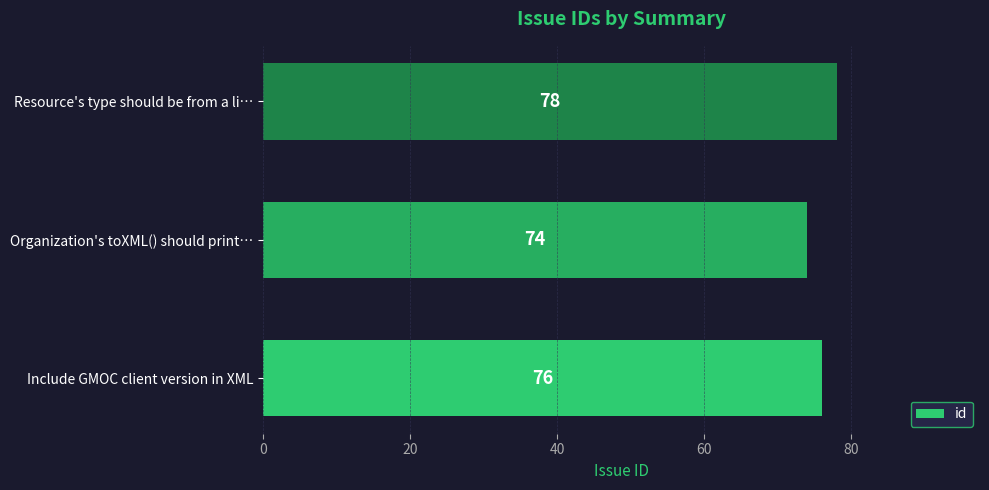

Are the bars horizontal?

Yes